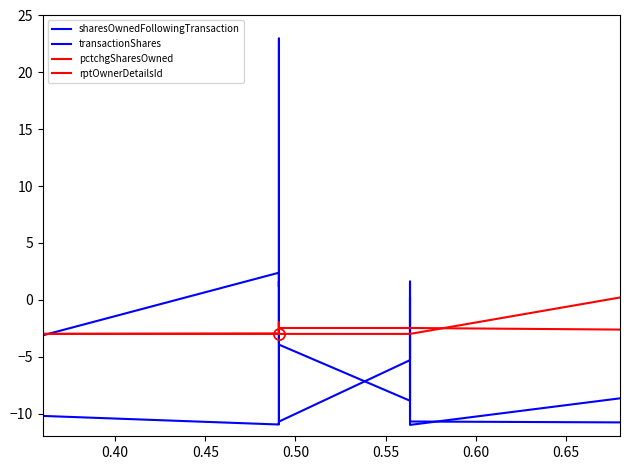

How many lines are shown in the chart?

4